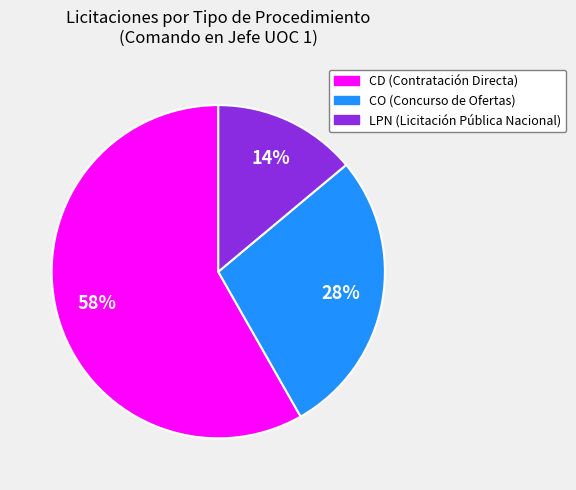

The LPN slice represents 70% of the pie. True or false?

False